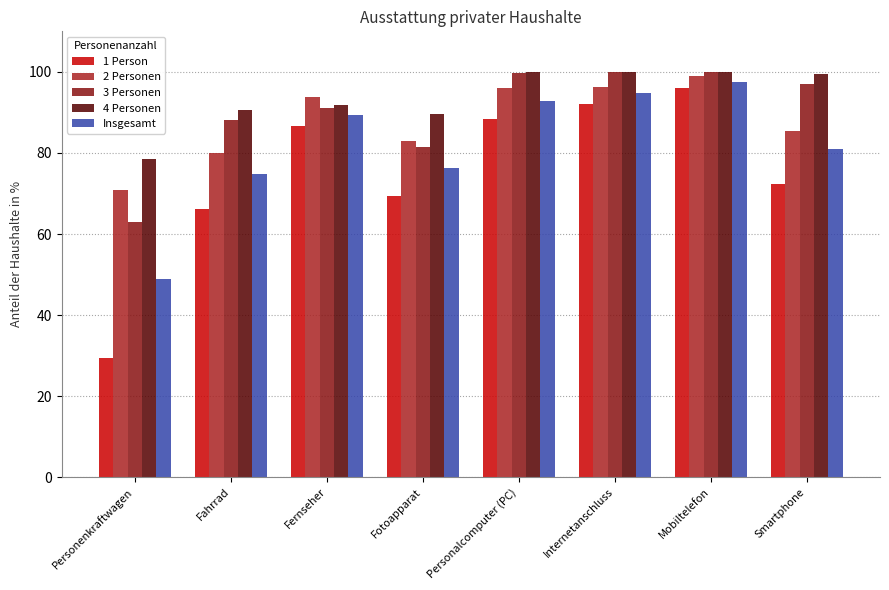

Count the number of categories in the chart.

8